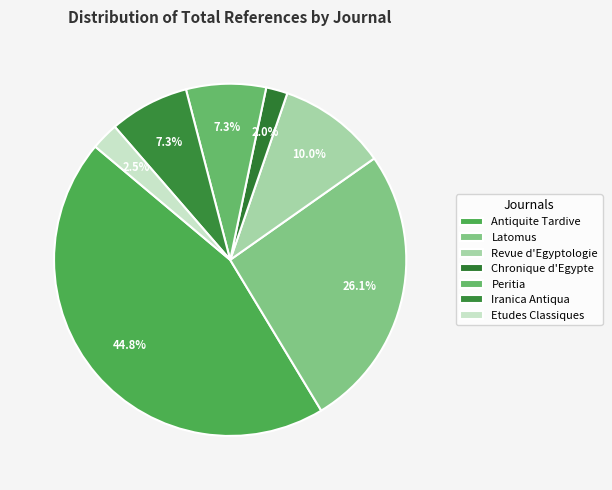

Is it true that Latomus is 26% of the pie?

True